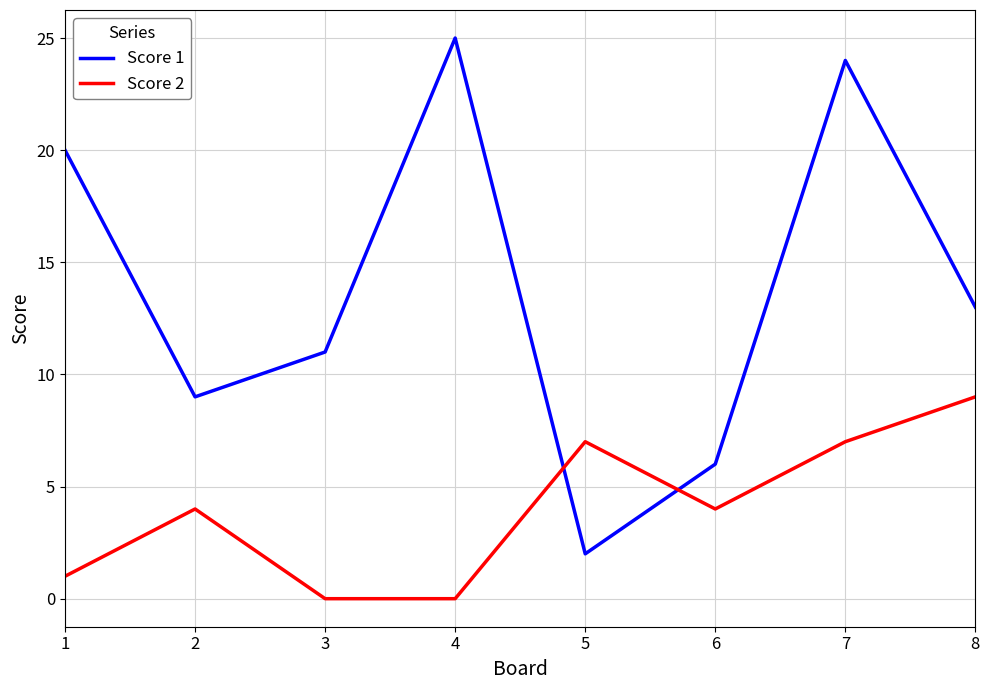

What is the total value across all series at 8?

22